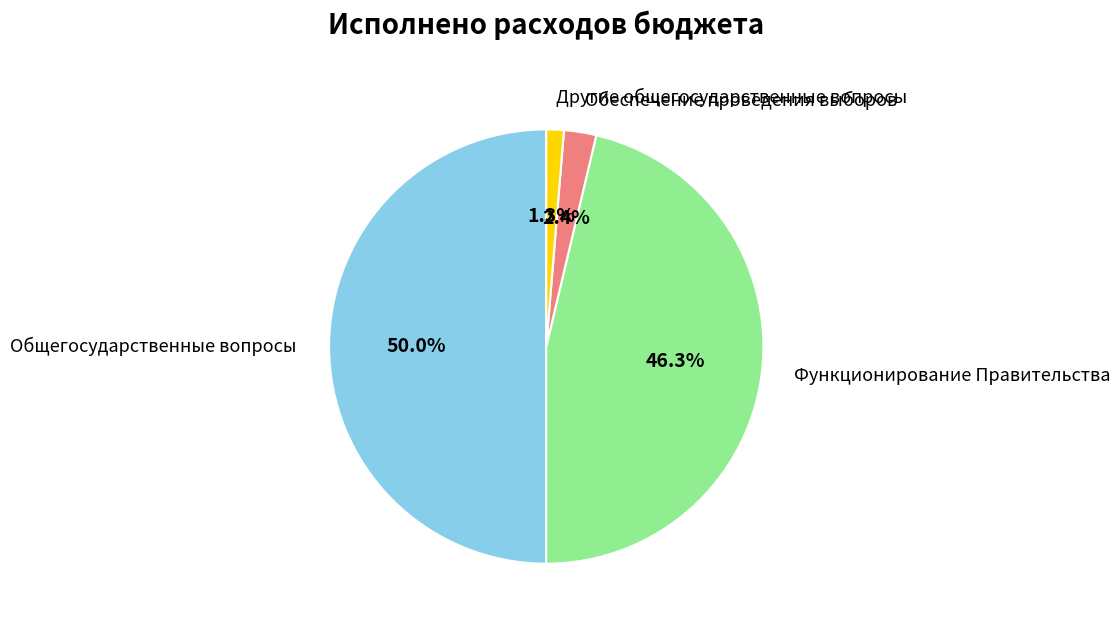

To the nearest percent, what is the average slice percentage?

25%